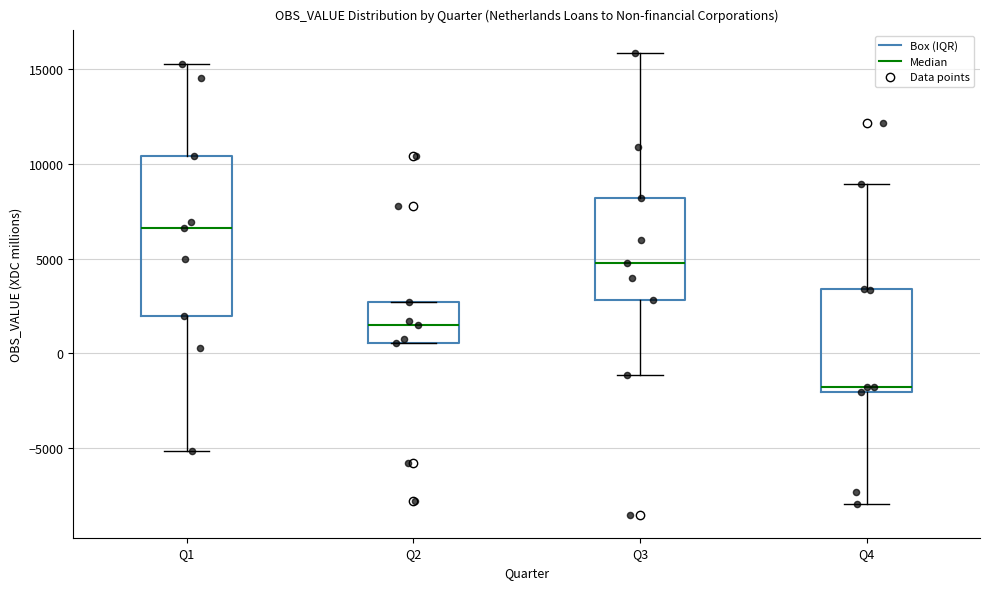

Reading left to right, transcribe this box plot: for each box, give where its median line is, the range the box spans, and where its two whiskers end, as read against the y-axis. The values are not printed on the chart, so give them approximately, as read against the axis.

Q1: median 6500, box 2000 to 10500, whiskers -5000 to 15000
Q2: median 1500, box 500 to 2500, whiskers 500 to 2500
Q3: median 5000, box 3000 to 8000, whiskers -1000 to 16000
Q4: median -2000 (just above the box's lower edge), box -2000 to 3500, whiskers -8000 to 9000